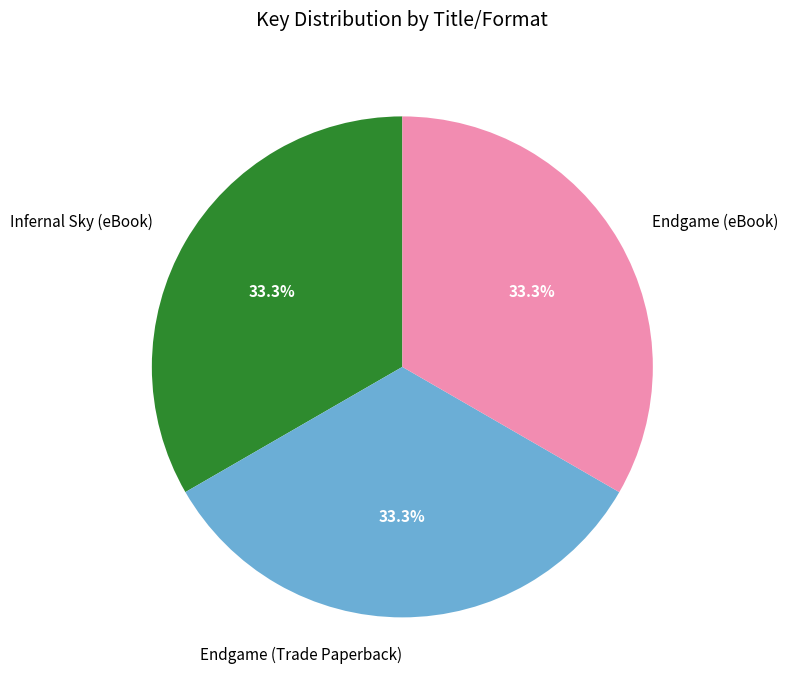

Count the number of slices in the pie.

3